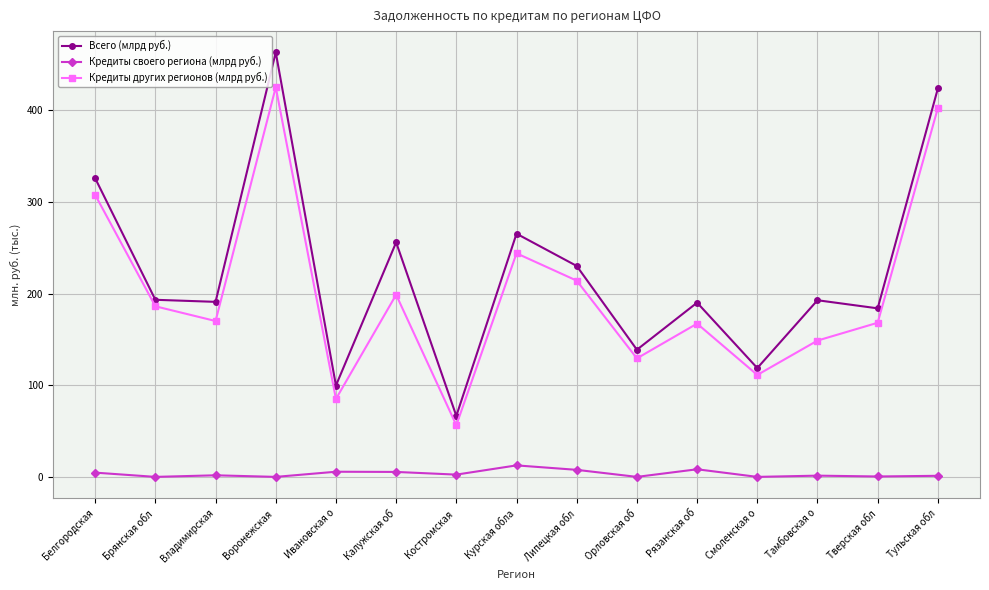

Is it true that Всего (млрд руб.) equals 563.3 at Тульская обл?

False